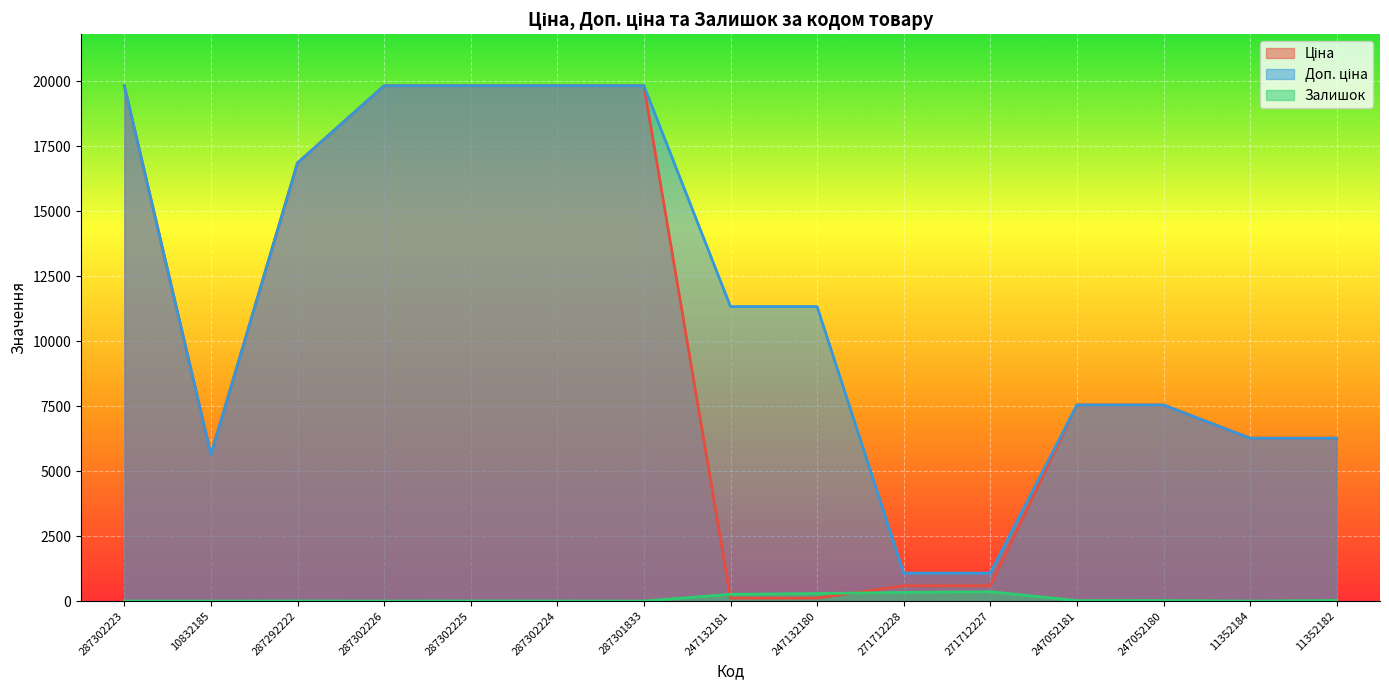

Is it true that Залишок equals 1.4 at 287302223?

False